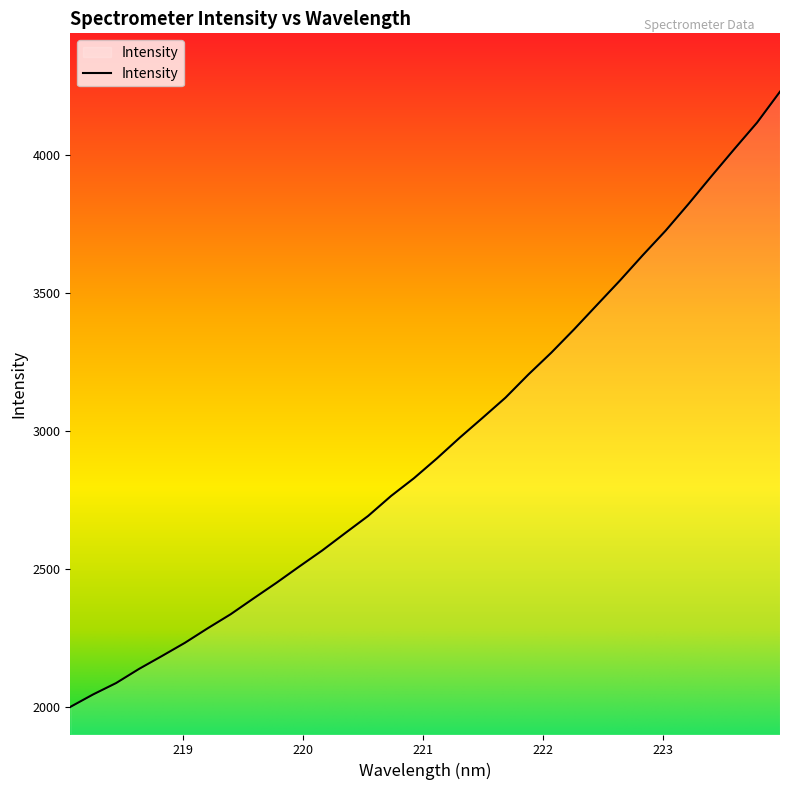

What is the greatest value displayed?

4230.7